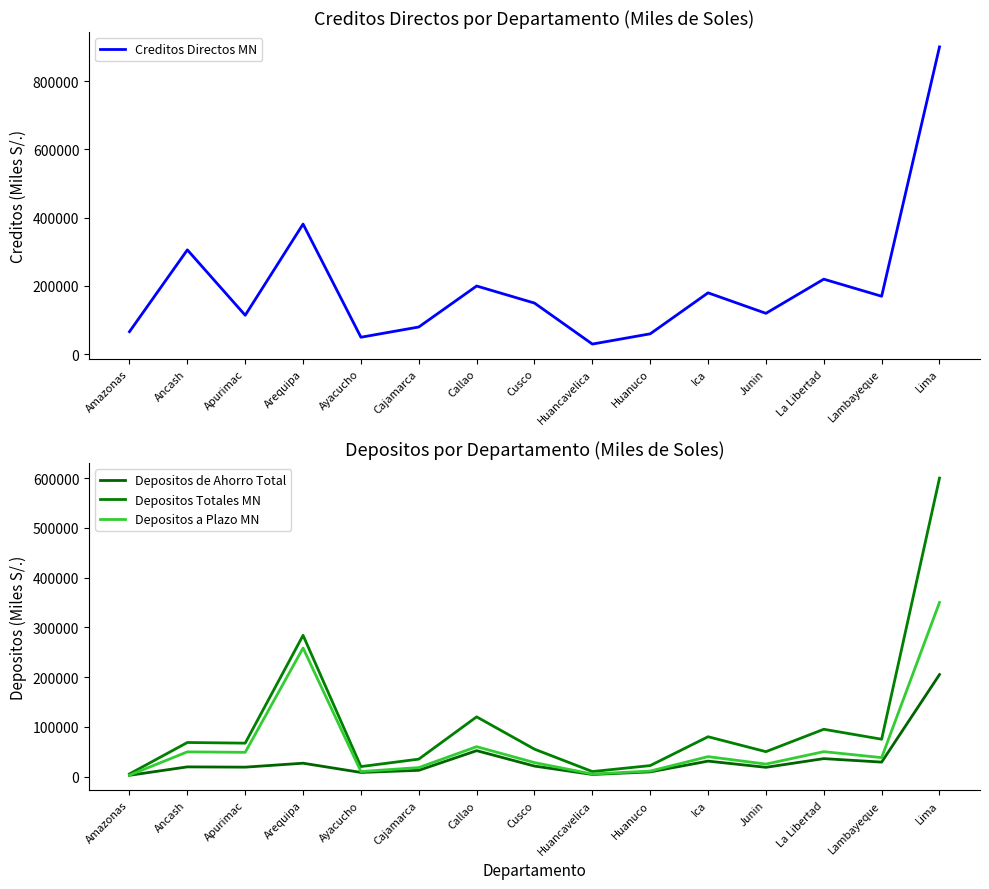

True or false: Depositos Totales MN and Depositos a Plazo MN cross at least once.

False